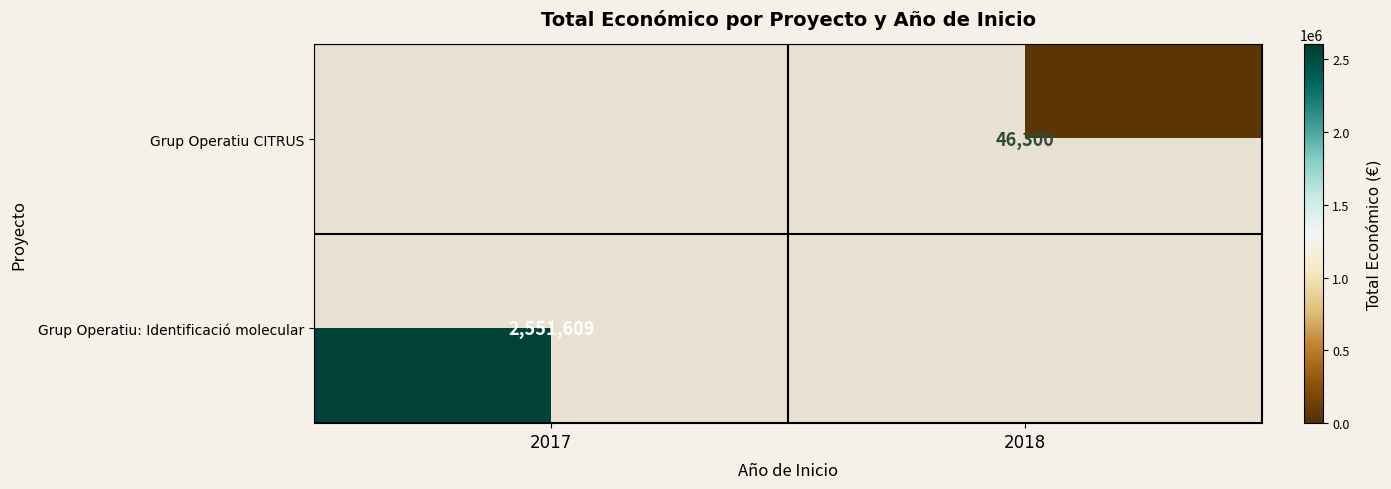

Is the value of Grup Operatiu CITRUS at 2018 greater than the value of Grup Operatiu: Identificació molecular at 2017?

No